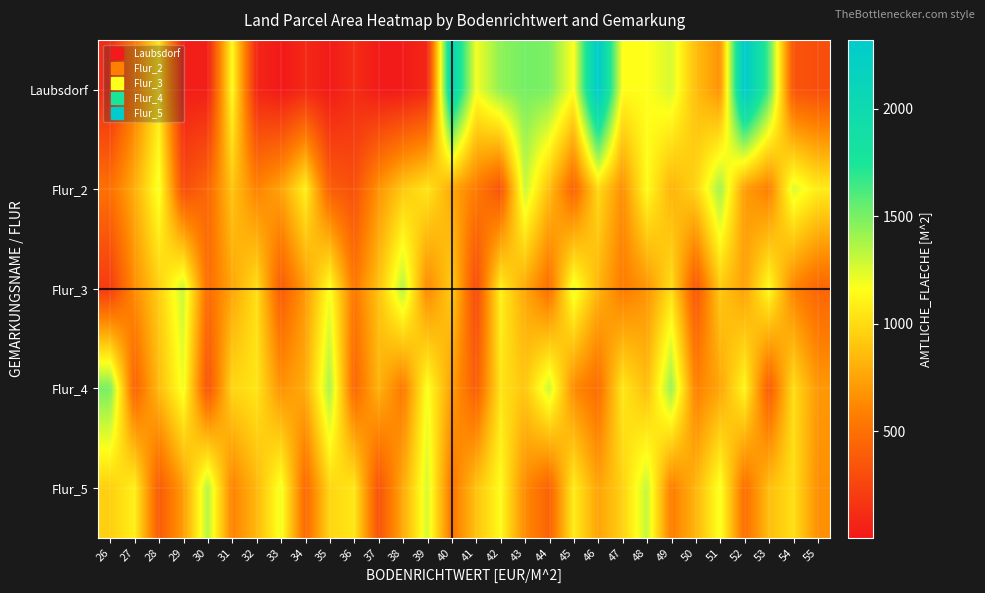

At how many categories does at least one series exceed 1169?

21